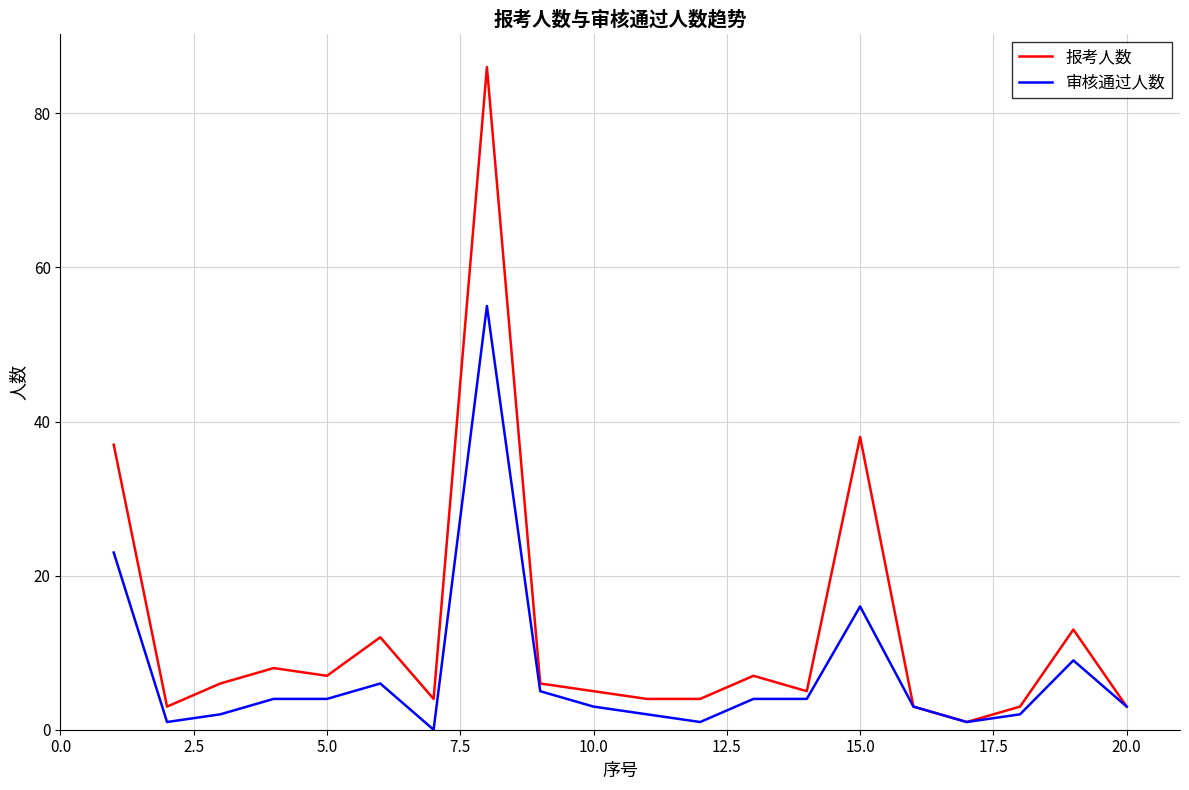

What is the greatest value displayed?

86